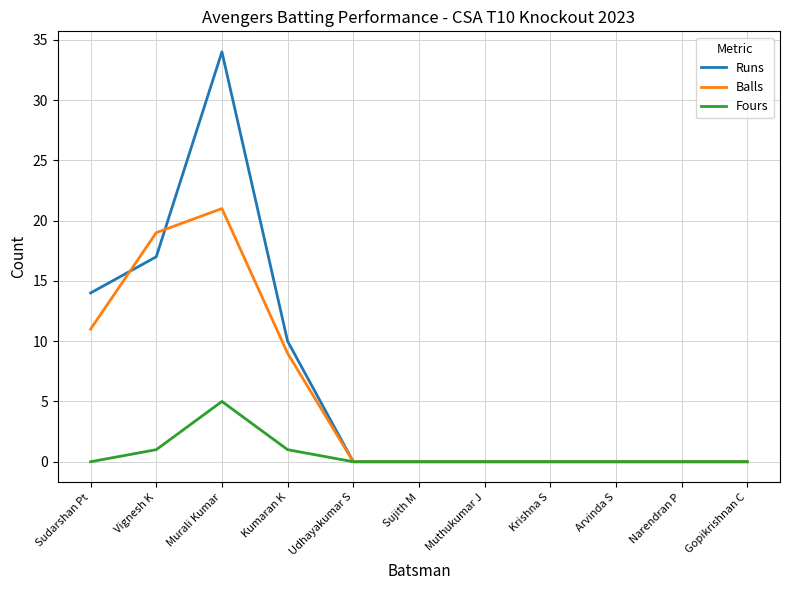

What is the highest value of the Balls series?

21